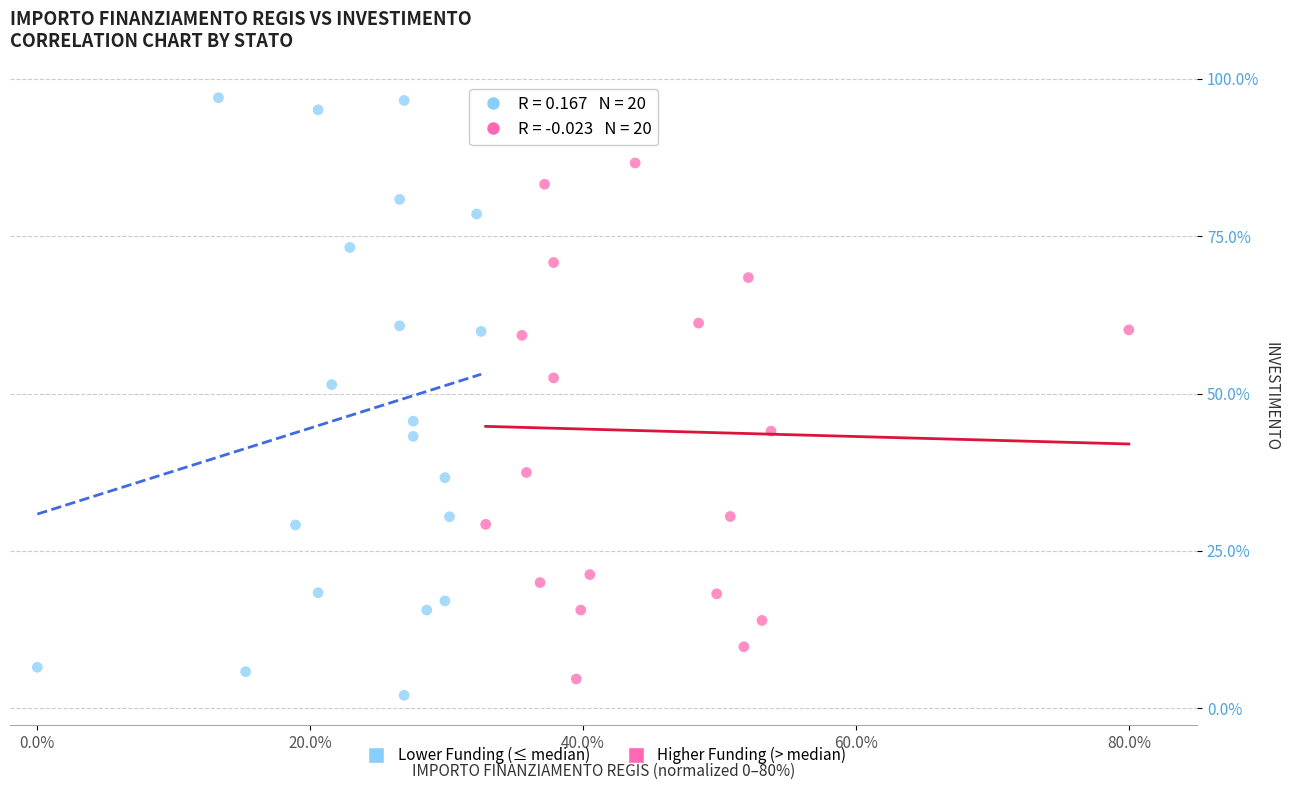

Which series reaches the maximum Y coordinate?

Lower Funding (≤ median)